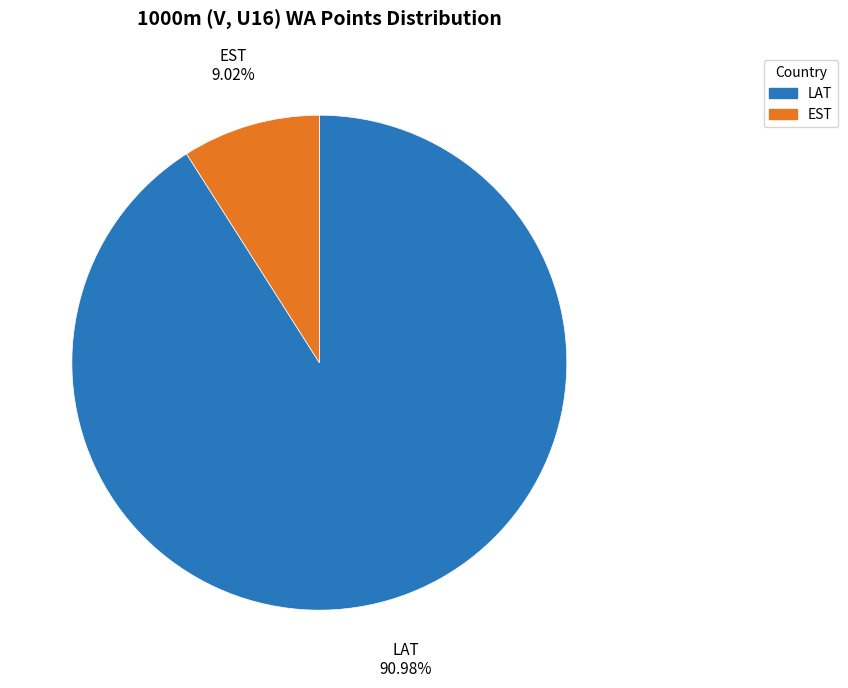

Is the sum of EST and LAT greater than half?

Yes